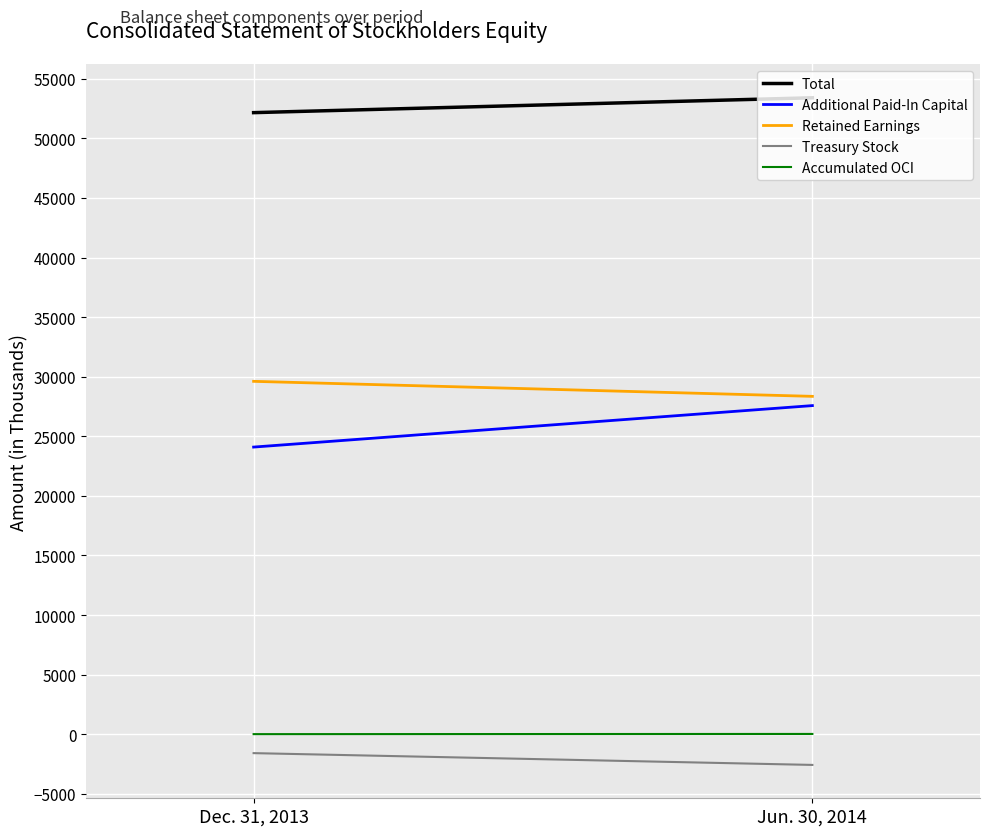

How many data points in Accumulated OCI are less than 24?

1